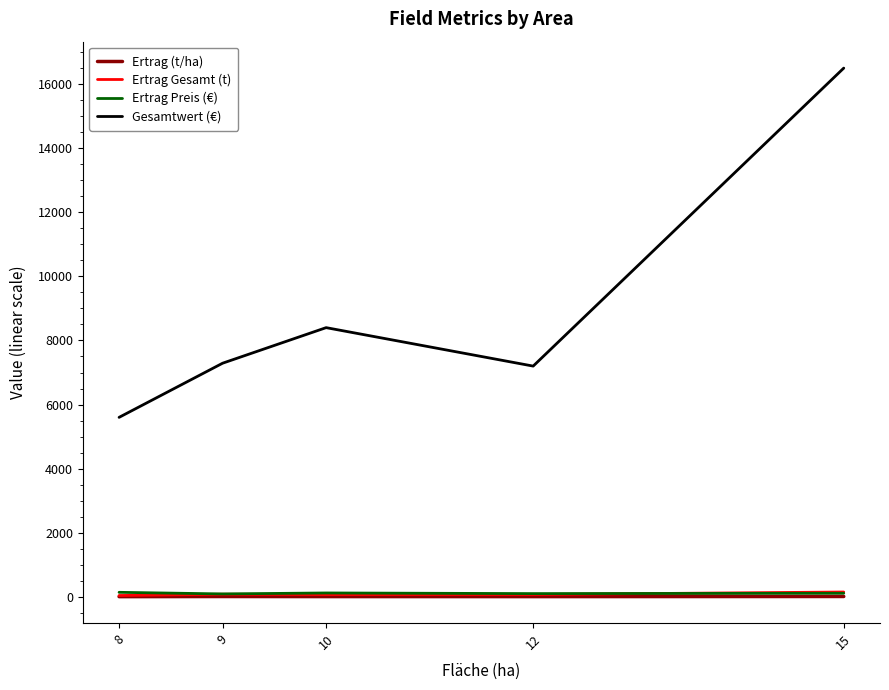

What is the difference between the highest and lowest values at 8?

5595